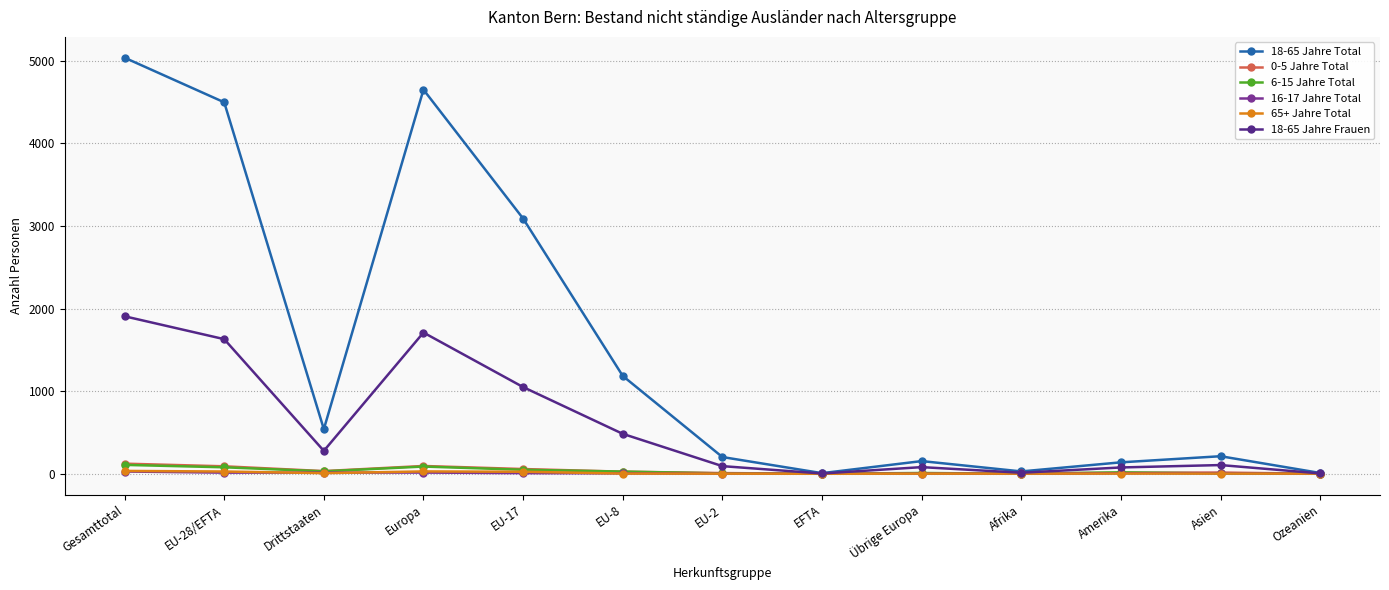

What is the maximum value for 16-17 Jahre Total?

27